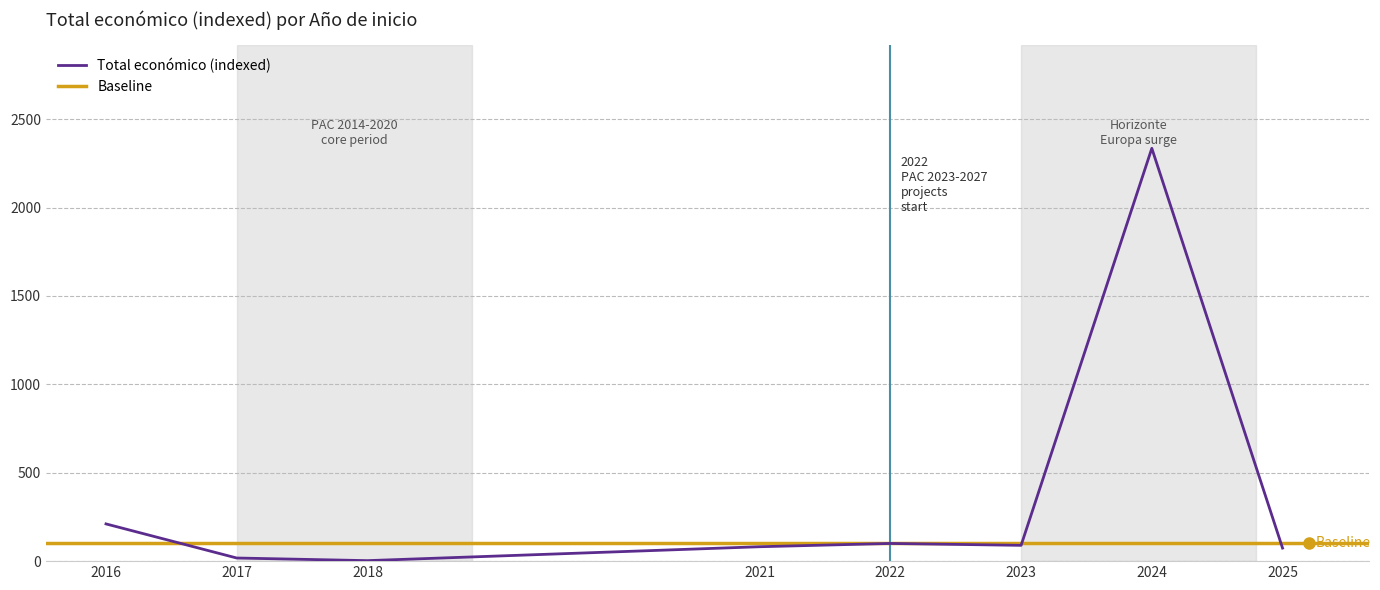

Reading left to right, list all the values displayed in this chart.

210.6	17.7	2.8	81.5	100.0	89.4	2335.3	73.9